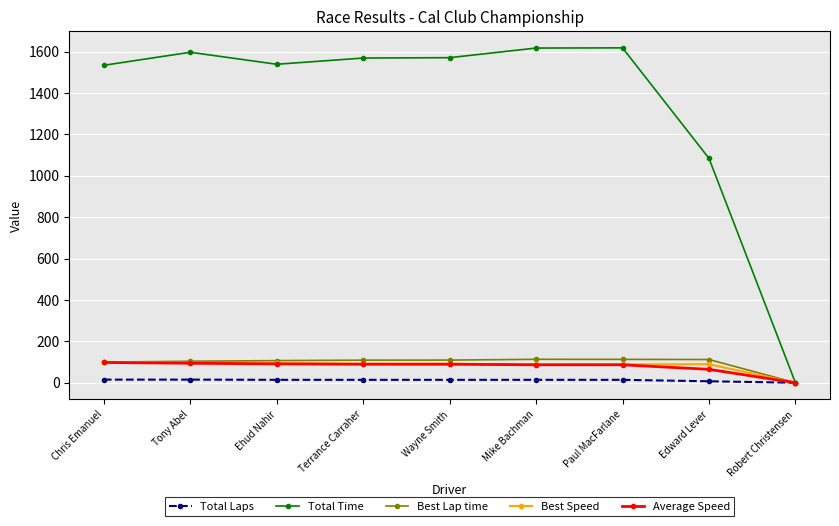

What is the average value of the Best Speed series?

82.3